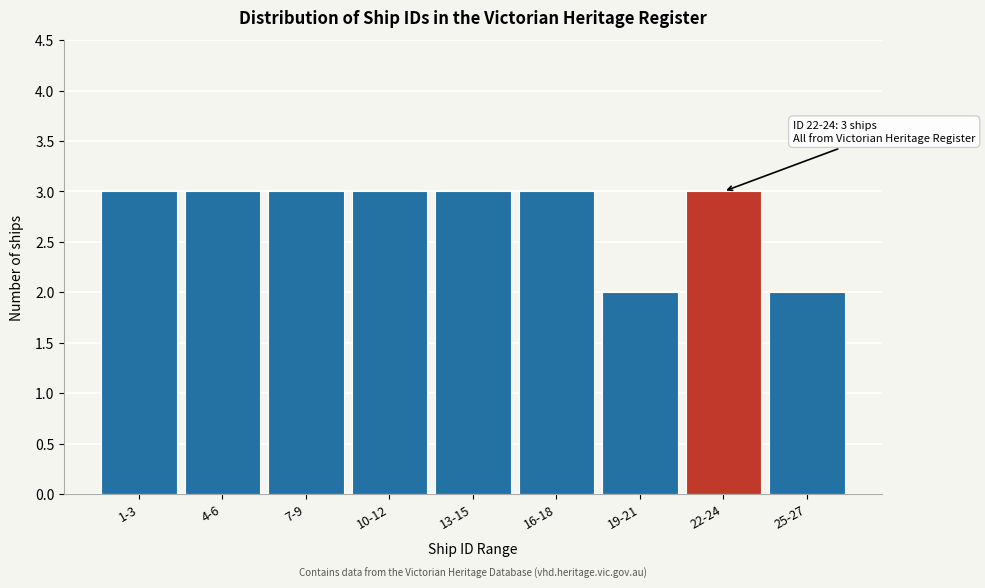

Reading right to left, list all the values displayed in this chart.

25-27=2	22-24=3	19-21=2	16-18=3	13-15=3	10-12=3	7-9=3	4-6=3	1-3=3